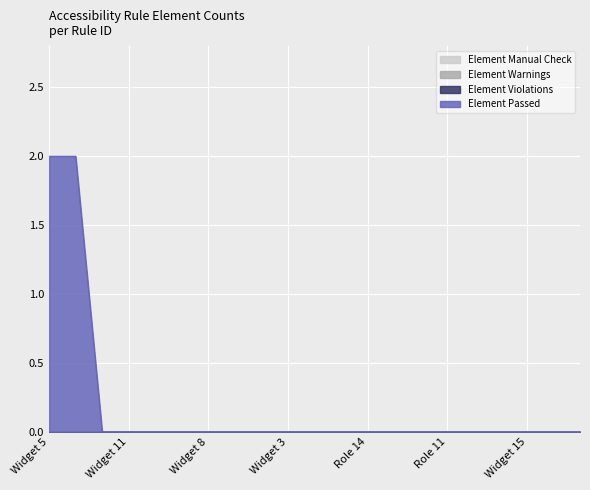

Which series has the widest spread of values?

Element Passed